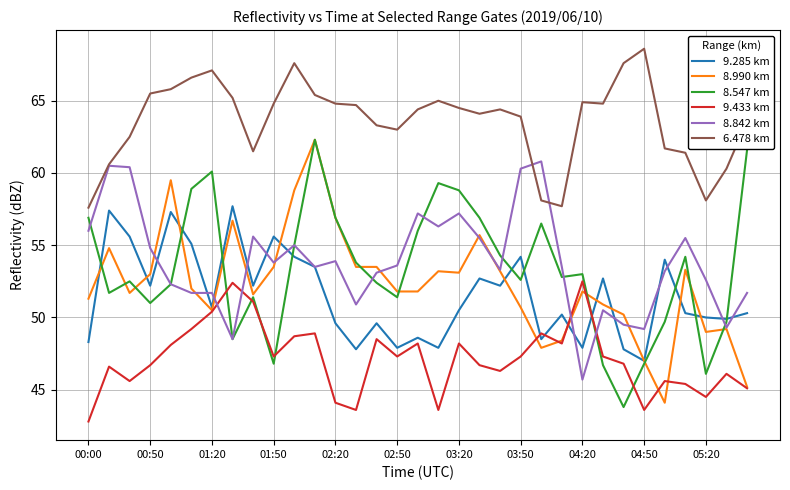

Count the number of categories in the chart.

33